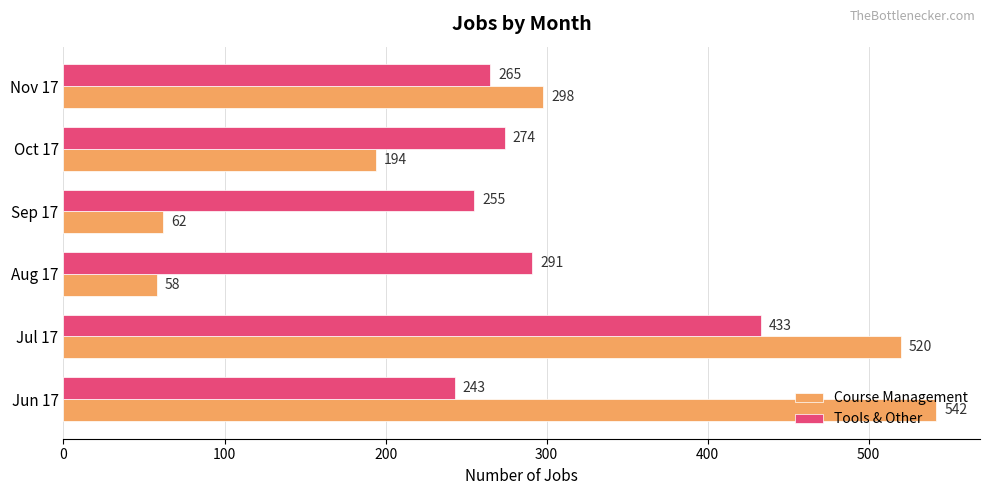

Rank the categories by Course Management value from highest to lowest.

Jun 17, Jul 17, Nov 17, Oct 17, Sep 17, Aug 17